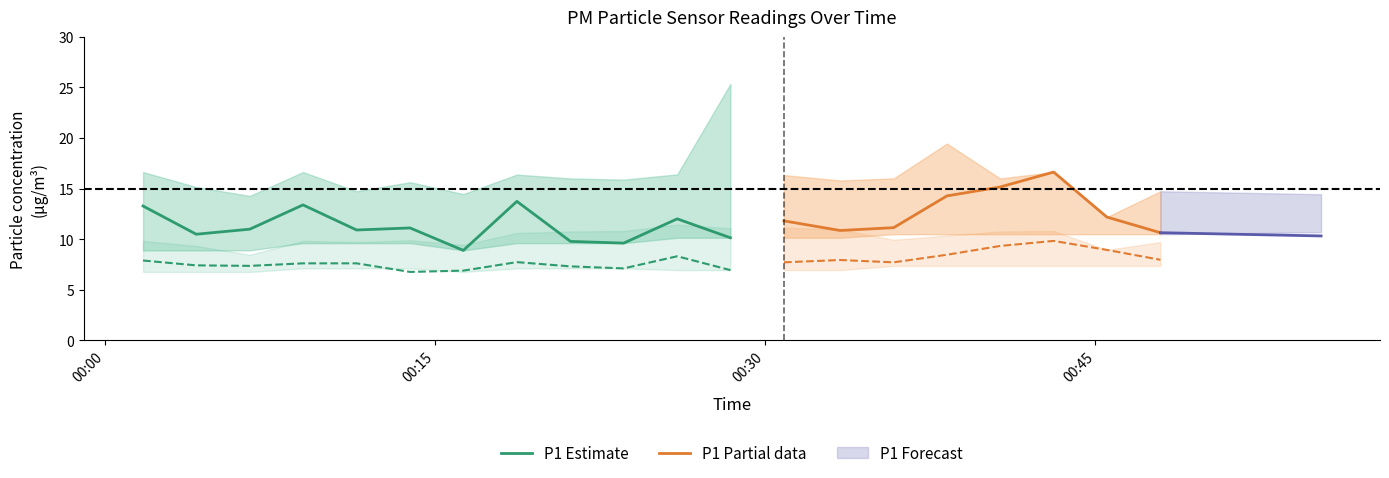

True or false: P1_upper and P2 cross at least once.

False